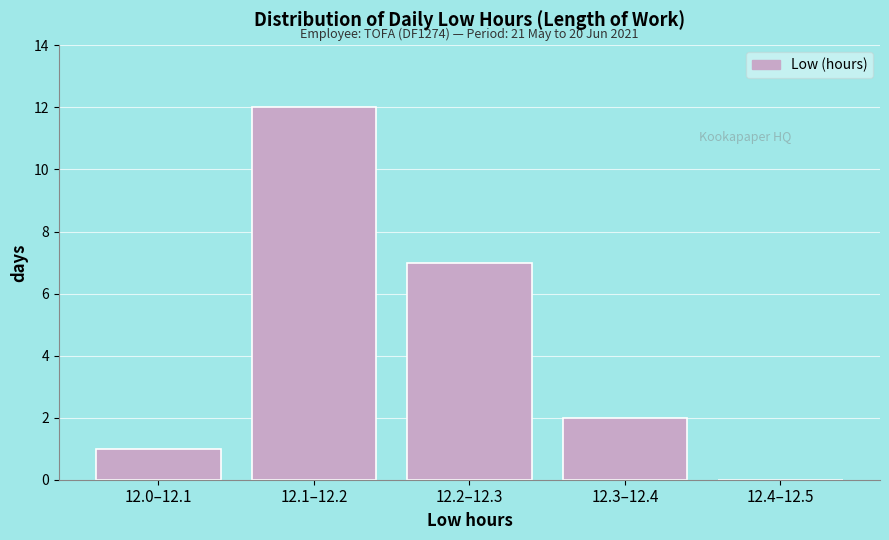

Reading left to right, what are all the values shown in this chart?

12.0–12.1=1	12.1–12.2=12	12.2–12.3=7	12.3–12.4=2	12.4–12.5=0